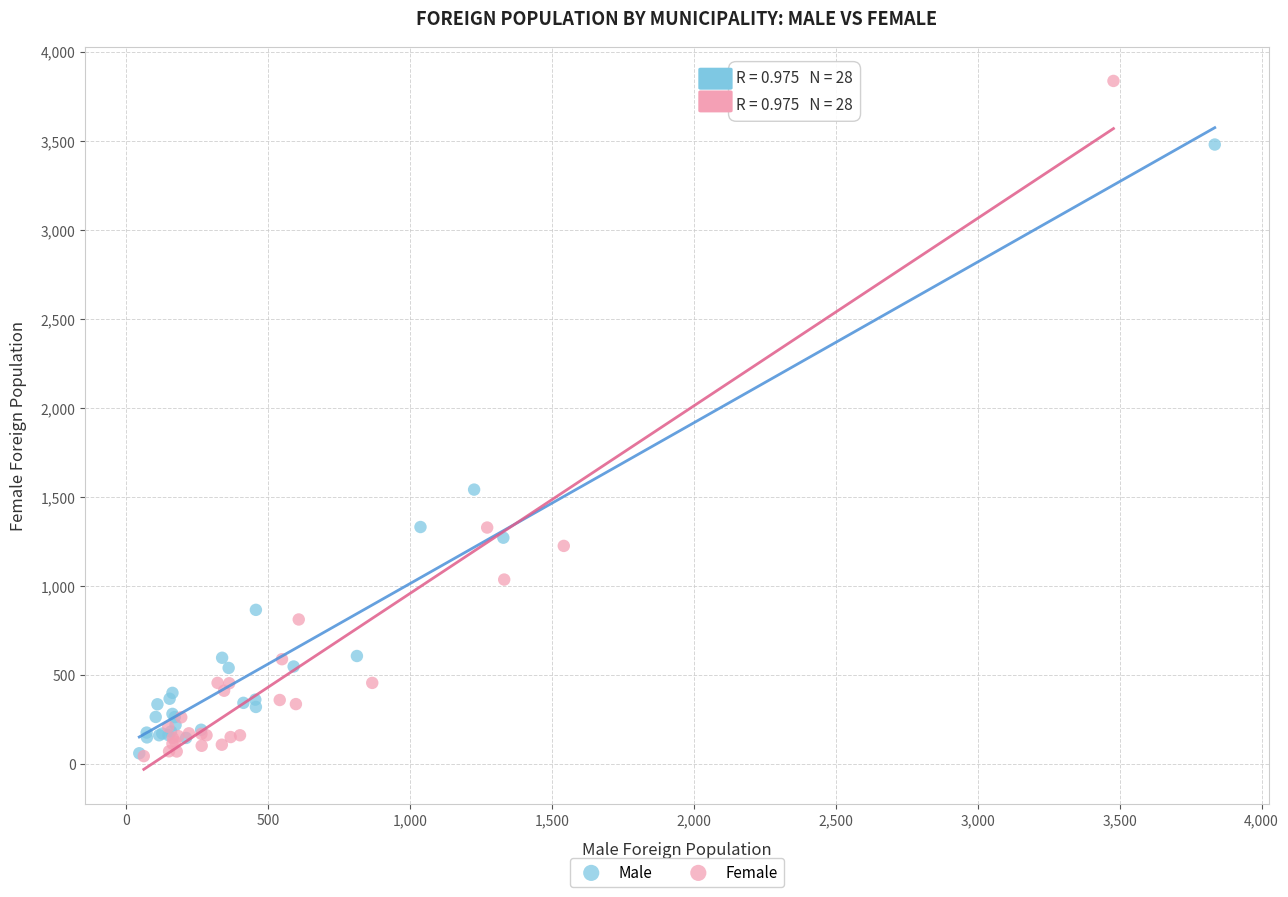

Which series has the widest spread of Y values?

Female